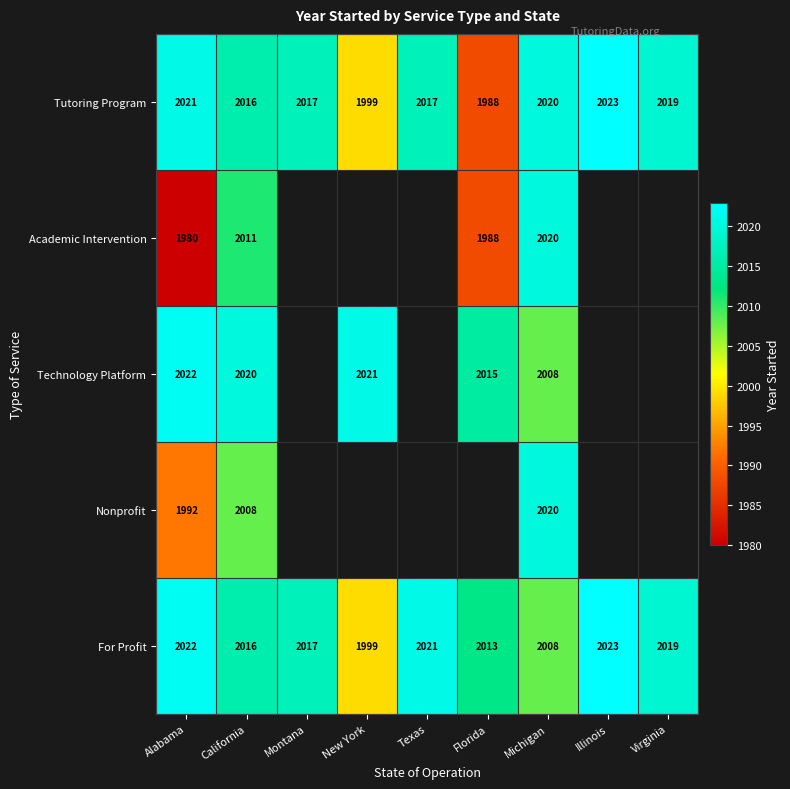

What is the approximate value of For Profit at California?

2016